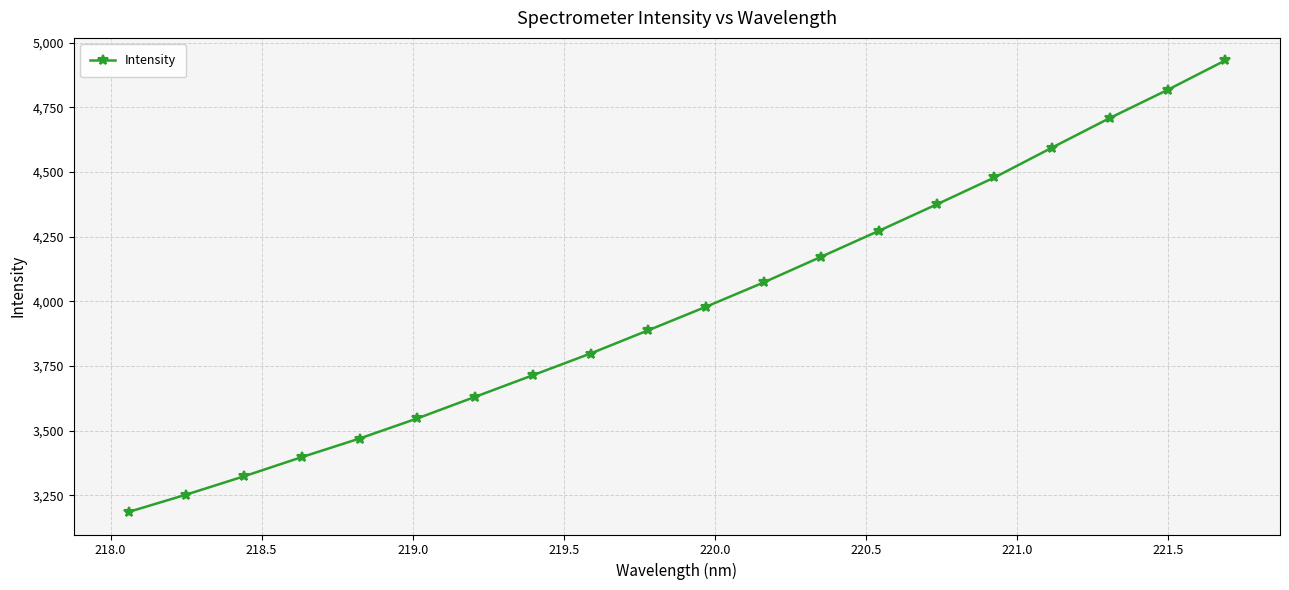

What is the average value?

3980.3